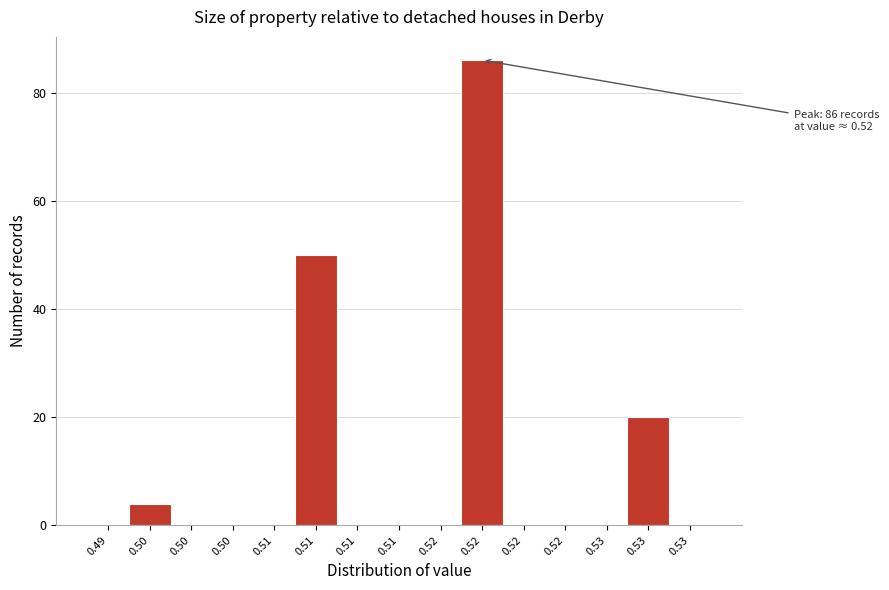

Are the bars horizontal?

No